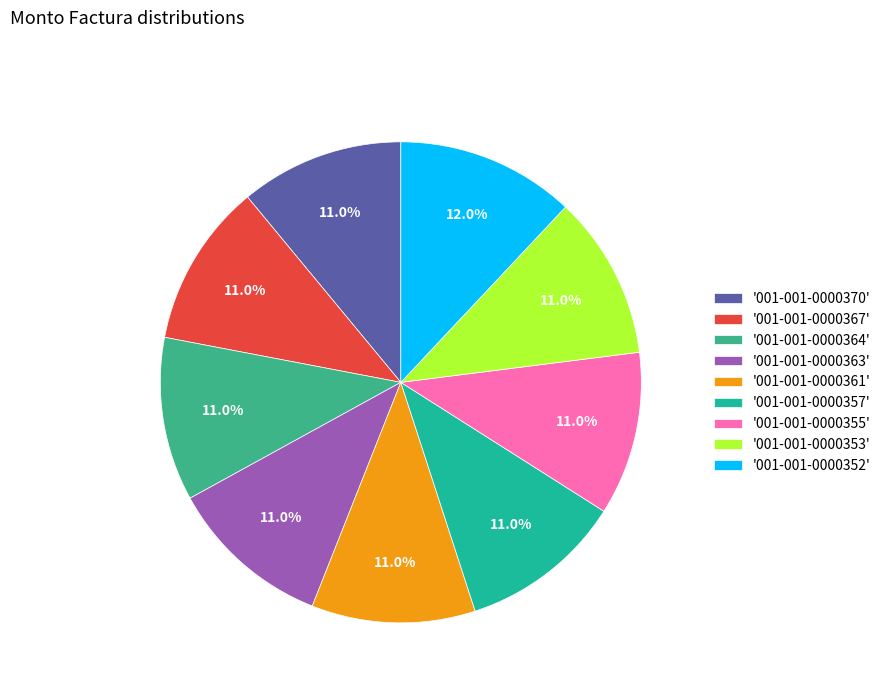

To the nearest percent, what is the difference between the largest and smallest slice percentages?

1%